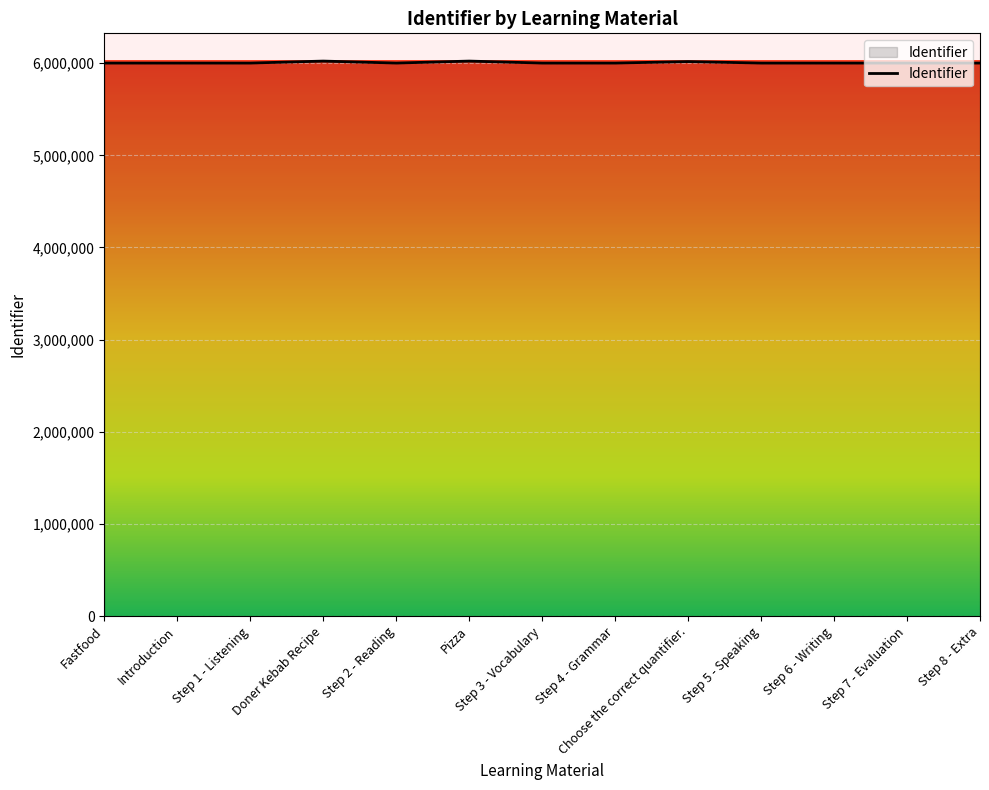

How many distinct data groups are displayed?

1